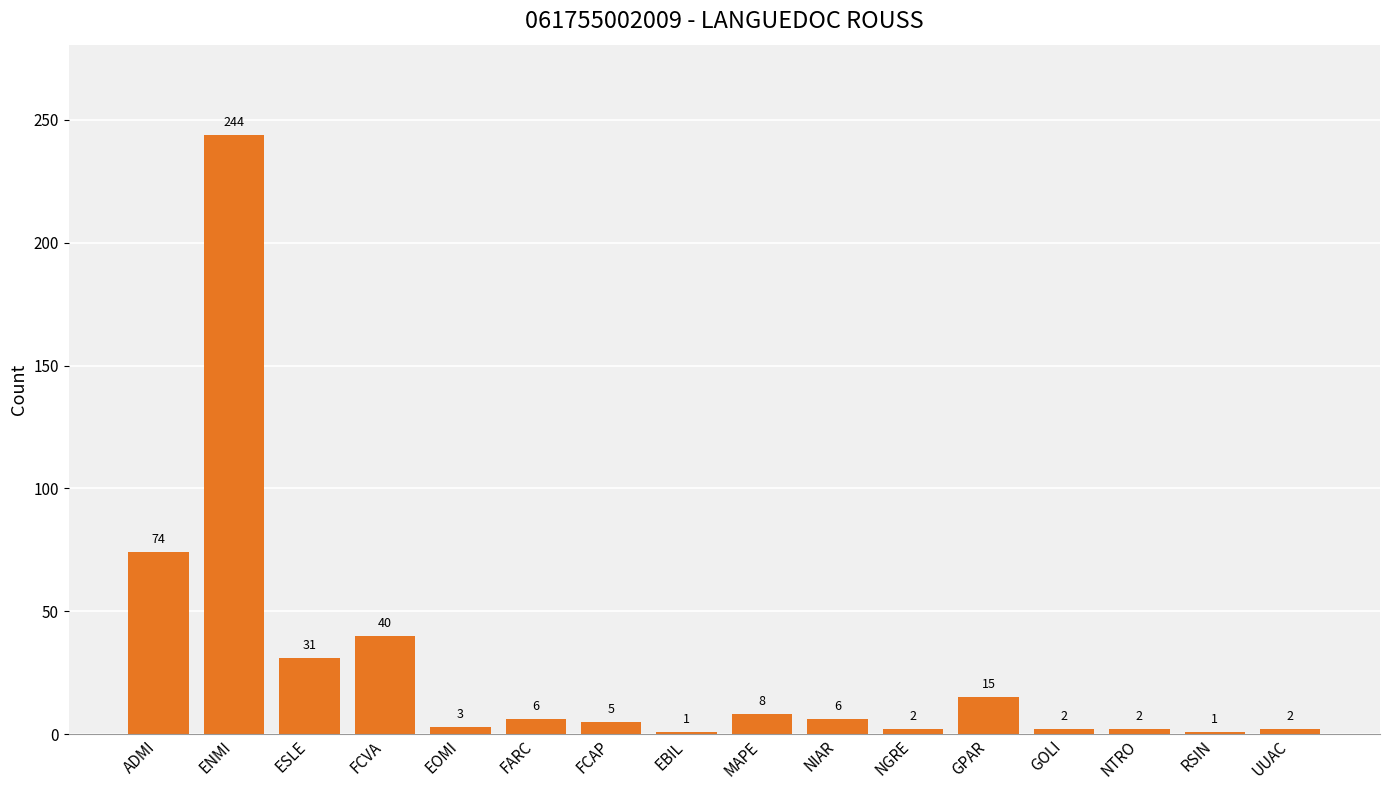

Between RSIN and ENMI, which is larger?

ENMI